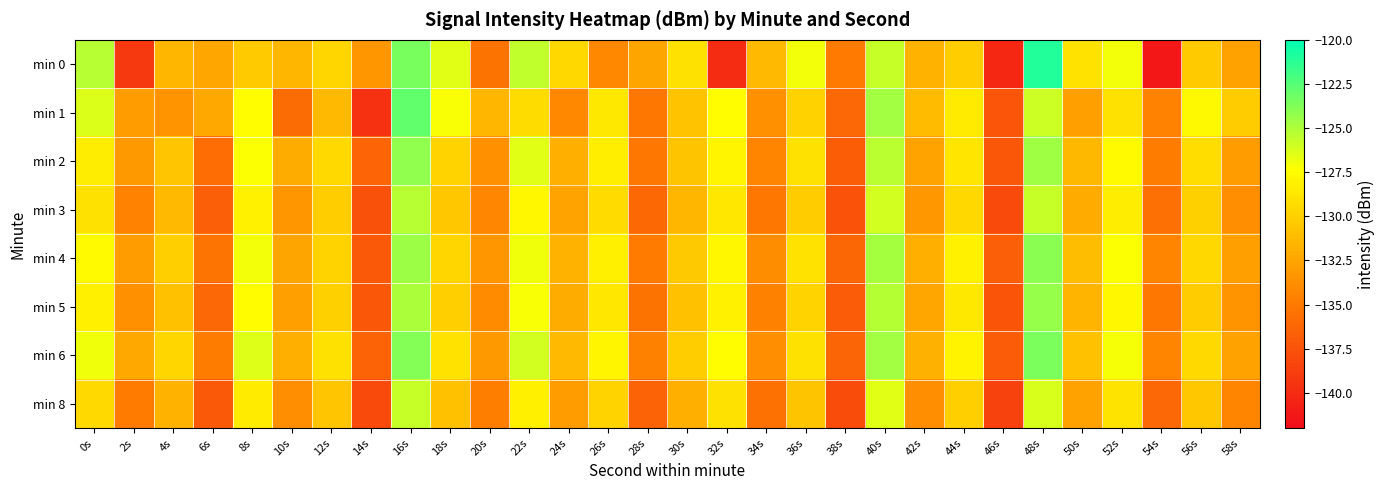

Which series has the widest spread of values?

min 0